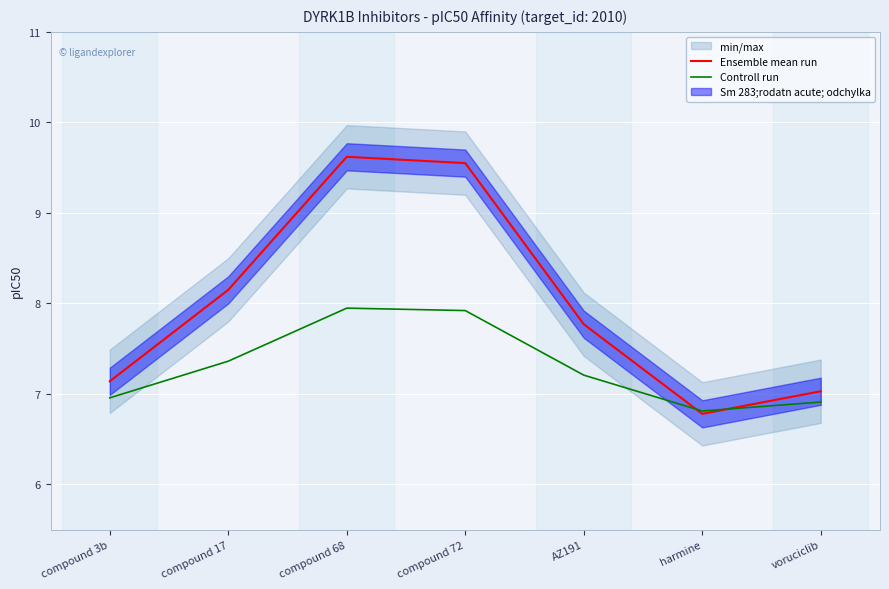

Reading right to left, what are all the values shown in this chart?

Ensemble mean run: voruciclib=7.0	harmine=6.8	AZ191=7.8	compound 72=9.6	compound 68=9.6	compound 17=8.2	compound 3b=7.1
Controll run: voruciclib=6.9	harmine=6.8	AZ191=7.2	compound 72=7.9	compound 68=7.9	compound 17=7.4	compound 3b=7.0